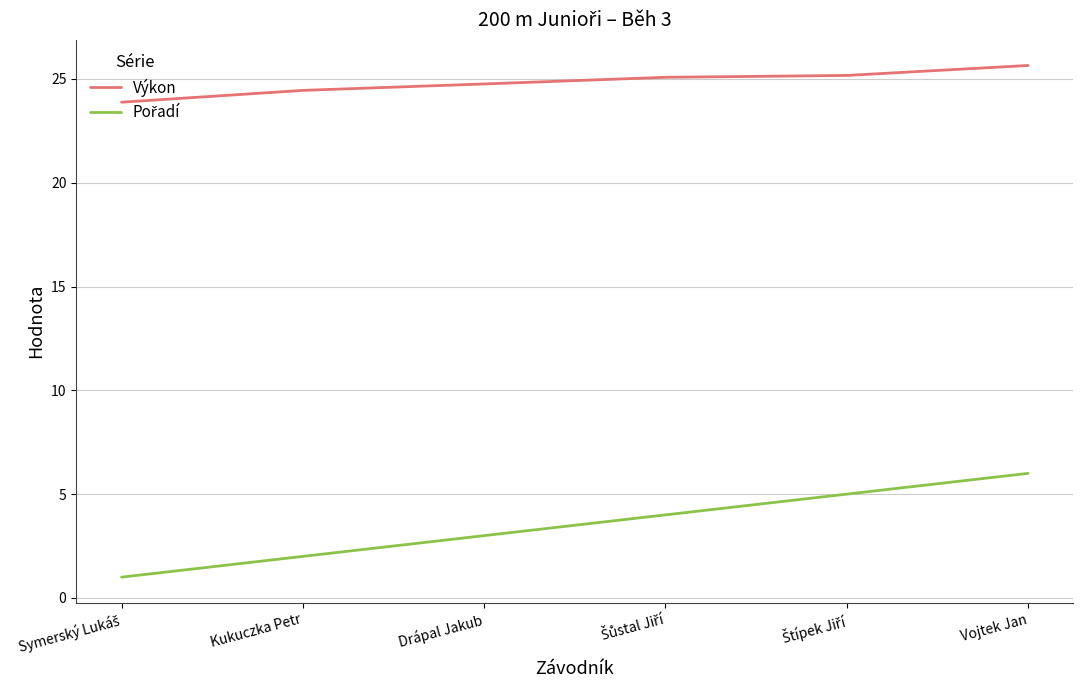

True or false: Výkon has a value of 12.5 at Vojtek Jan.

False